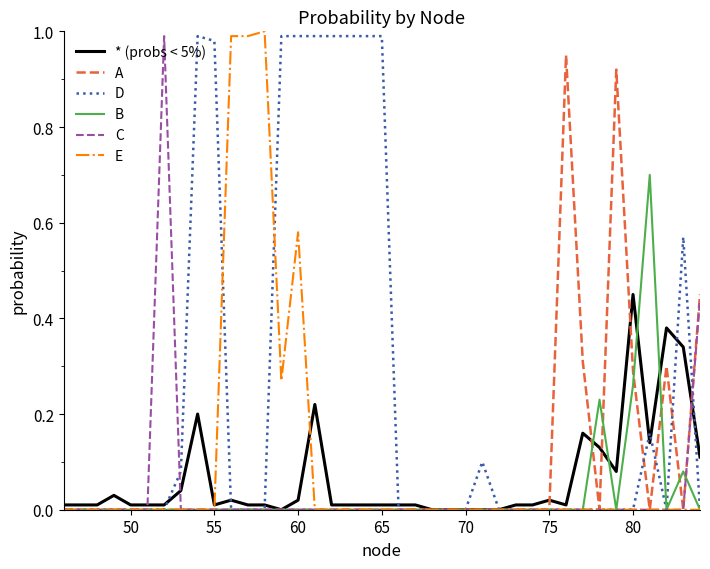

Which series has the largest total across all categories?

D